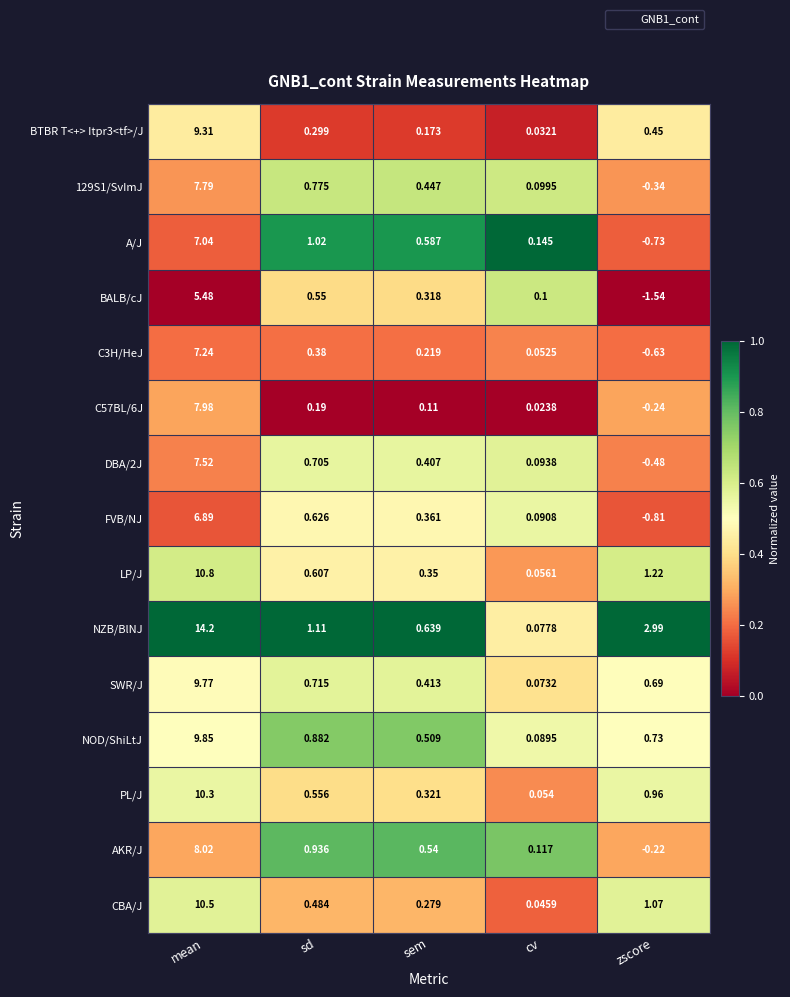

At which label does FVB/NJ first exceed 0?

mean